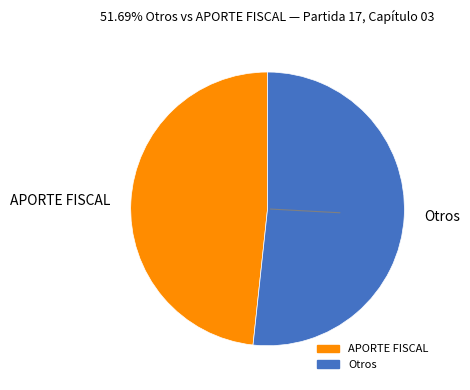

Which category has the smallest portion of the pie?

APORTE FISCAL